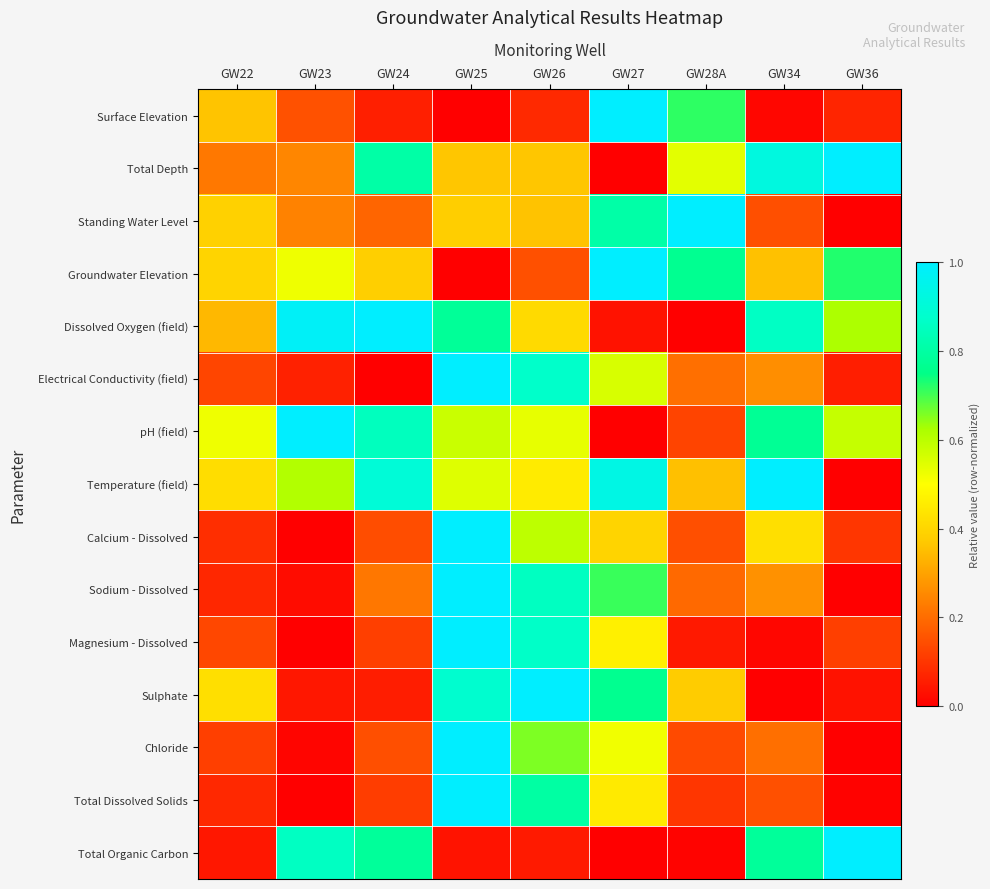

At which category is the sum across all series the highest?

GW25